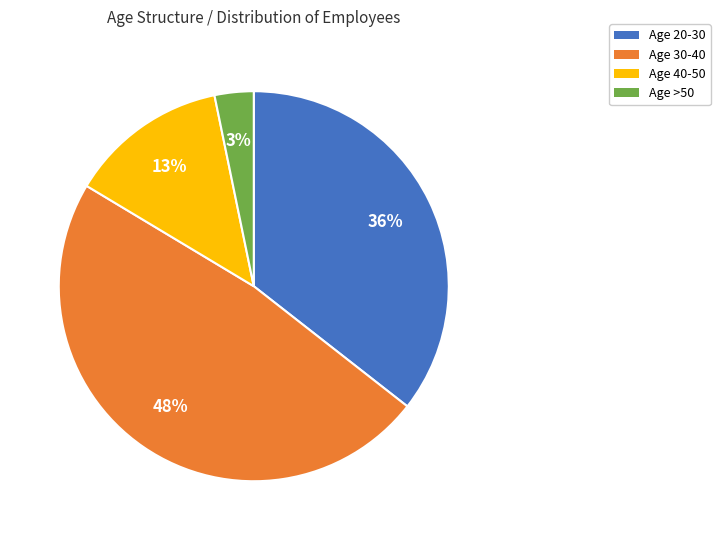

To the nearest percent, what is the difference between the largest and smallest slice percentages?

45%